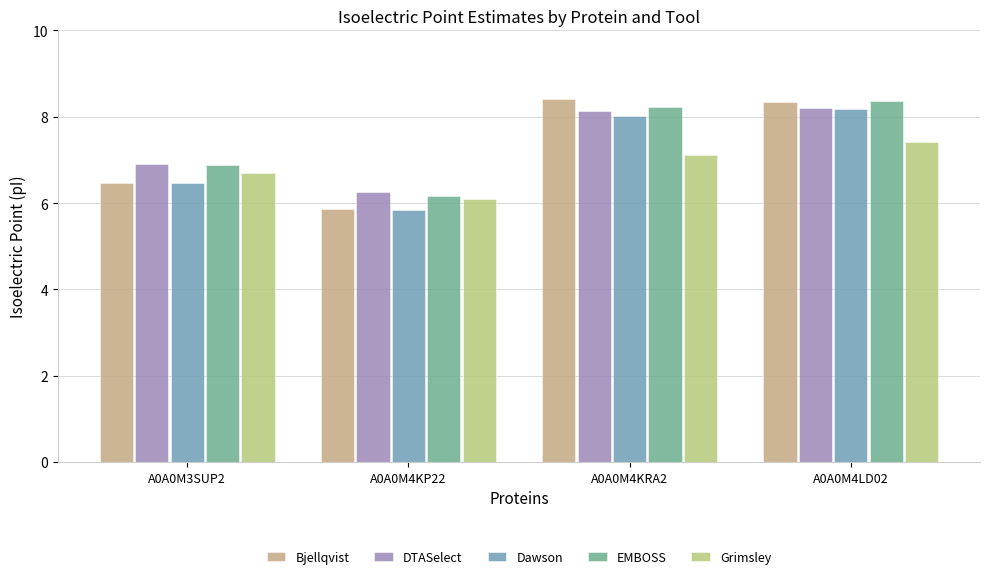

Reading left to right, what are all the values shown in this chart?

Bjellqvist: A0A0M3SUP2=6.5	A0A0M4KP22=5.9	A0A0M4KRA2=8.4	A0A0M4LD02=8.3
DTASelect: A0A0M3SUP2=6.9	A0A0M4KP22=6.2	A0A0M4KRA2=8.1	A0A0M4LD02=8.2
Dawson: A0A0M3SUP2=6.5	A0A0M4KP22=5.8	A0A0M4KRA2=8.0	A0A0M4LD02=8.2
EMBOSS: A0A0M3SUP2=6.9	A0A0M4KP22=6.2	A0A0M4KRA2=8.2	A0A0M4LD02=8.4
Grimsley: A0A0M3SUP2=6.7	A0A0M4KP22=6.1	A0A0M4KRA2=7.1	A0A0M4LD02=7.4